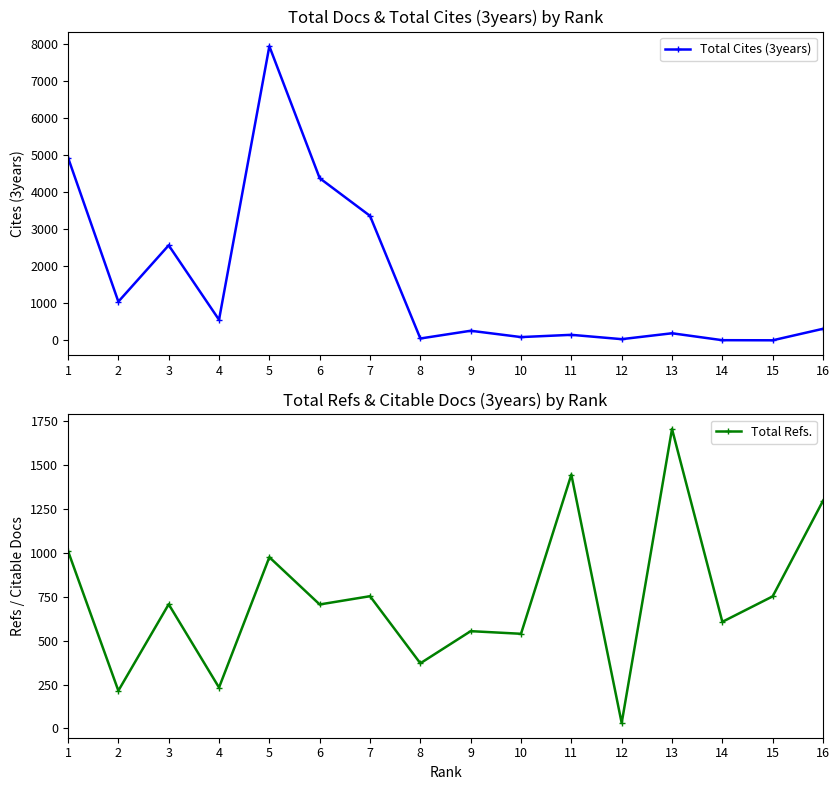

What are all the series names shown in the legend?

Total Cites (3years), Total Refs.